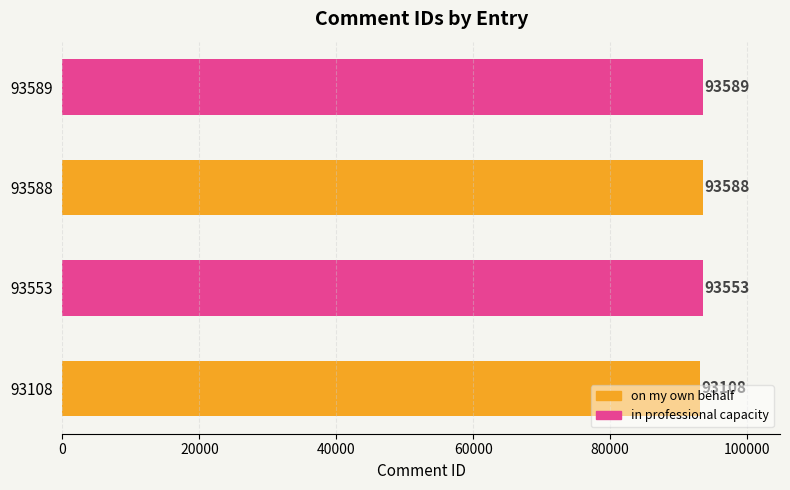

What value does the data have at 93553, to the nearest 5?

93555